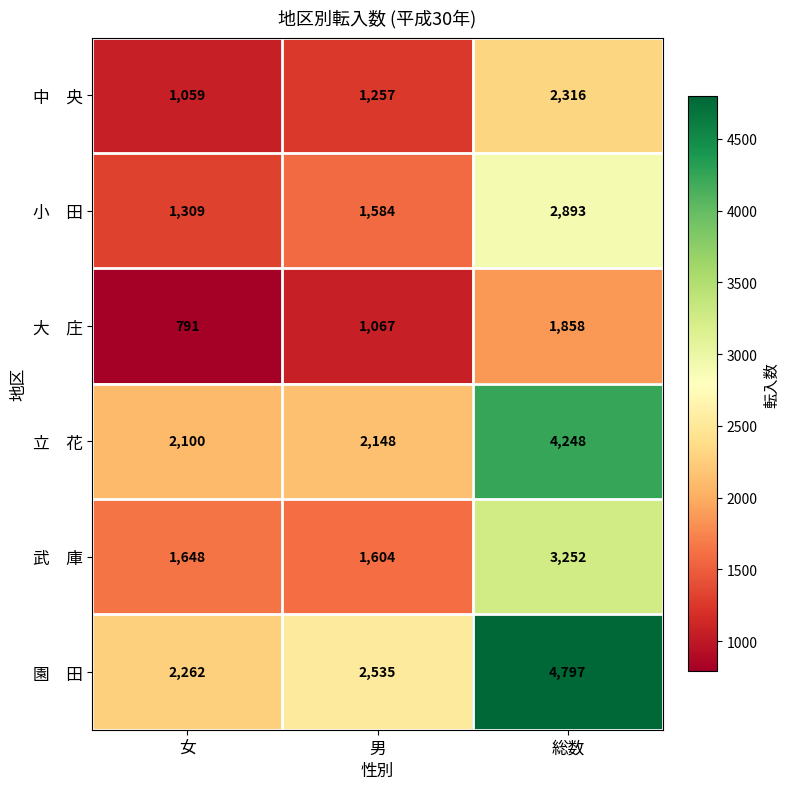

What is the difference between the highest and lowest values at 男?

1468